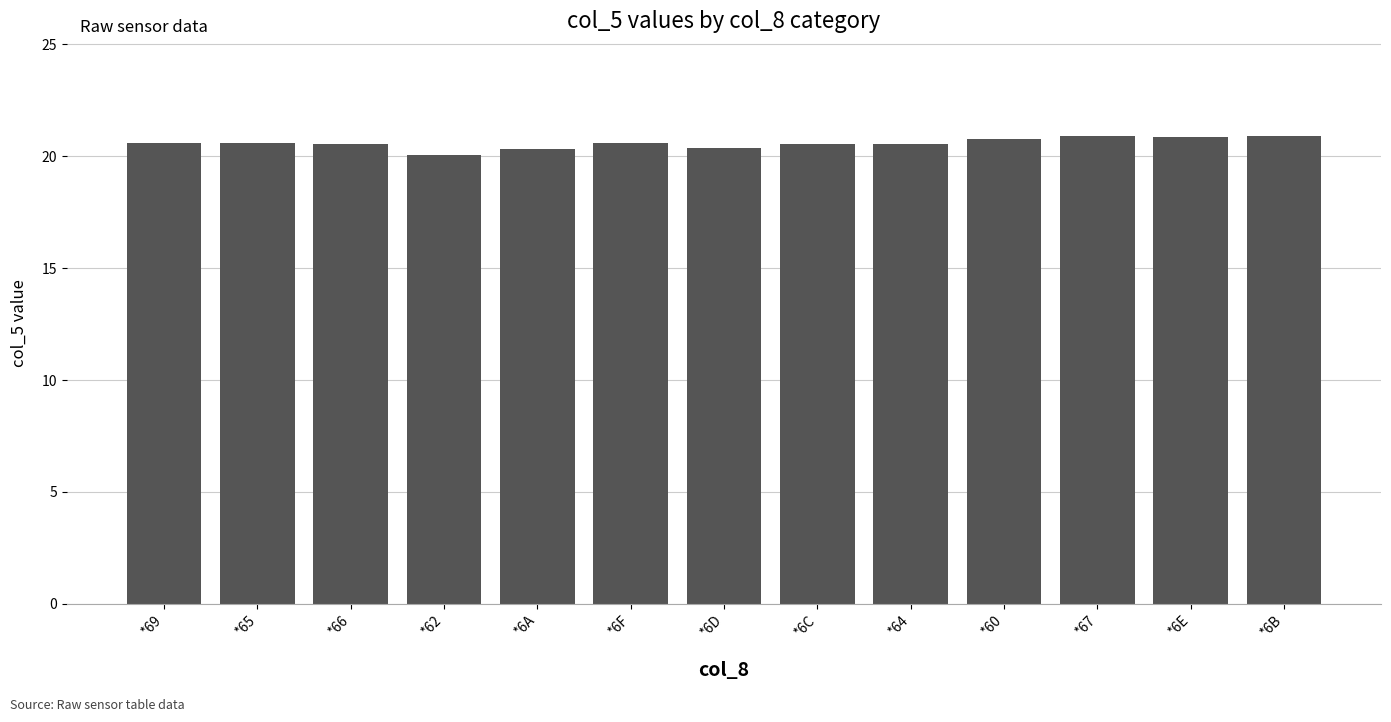

What is the label of the 6th bar from the right?

*6C